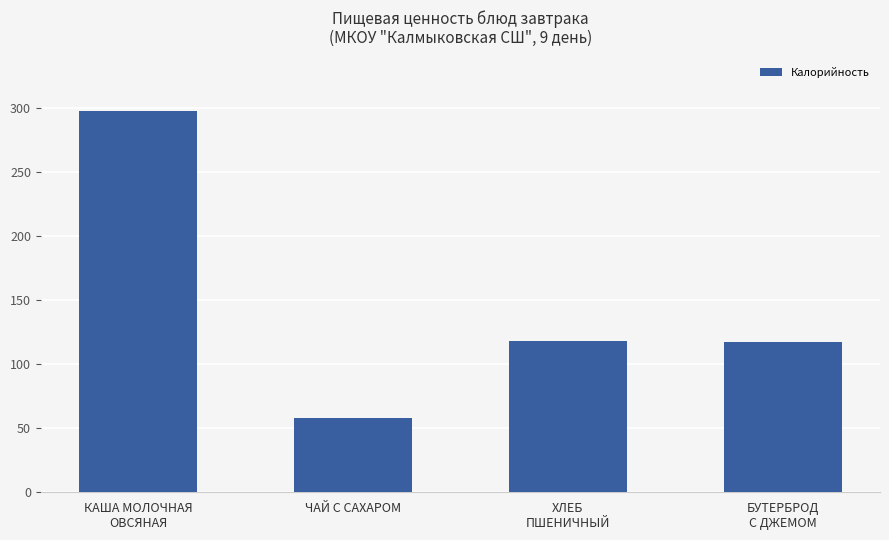

Read the value at ЧАЙ С САХАРОМ.

58.0